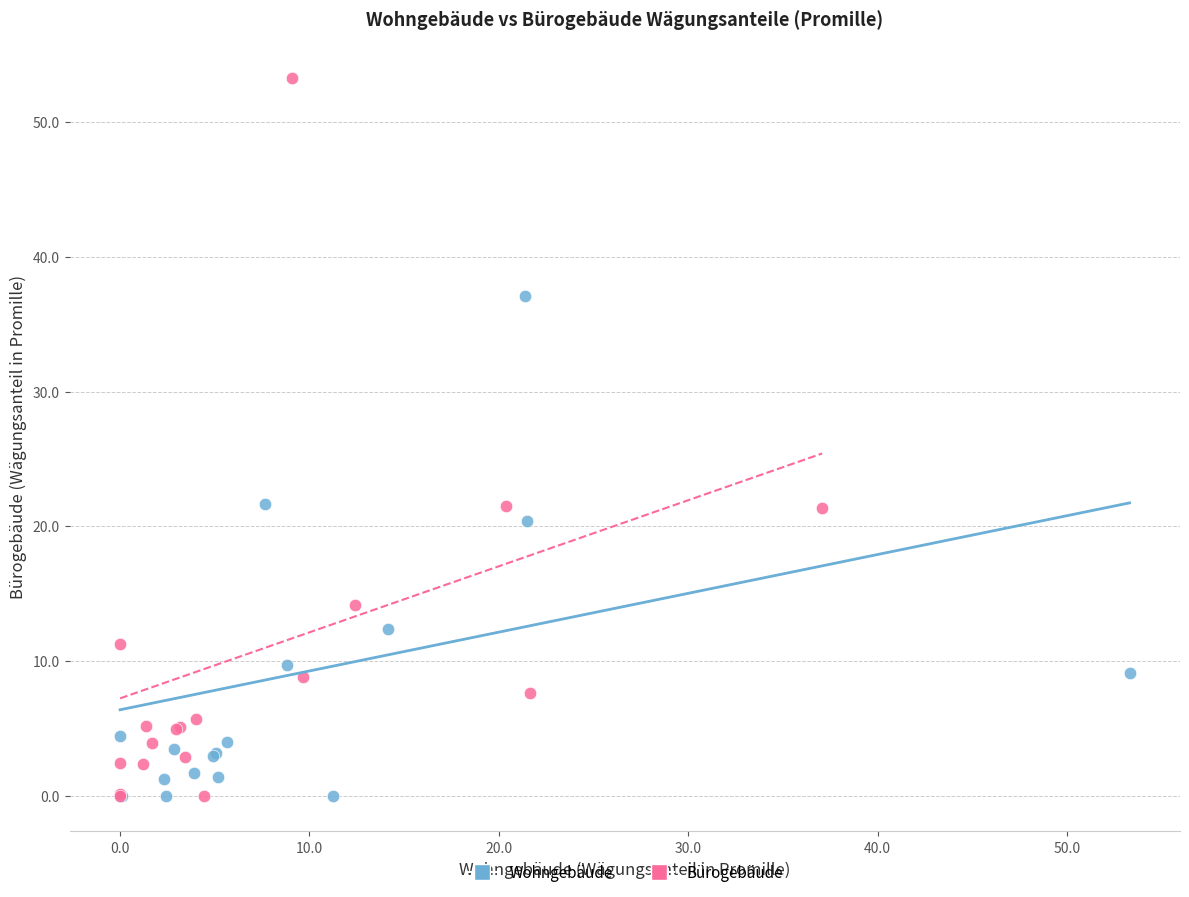

What are all the series names shown in the legend?

Wohngebäude, Bürogebäude